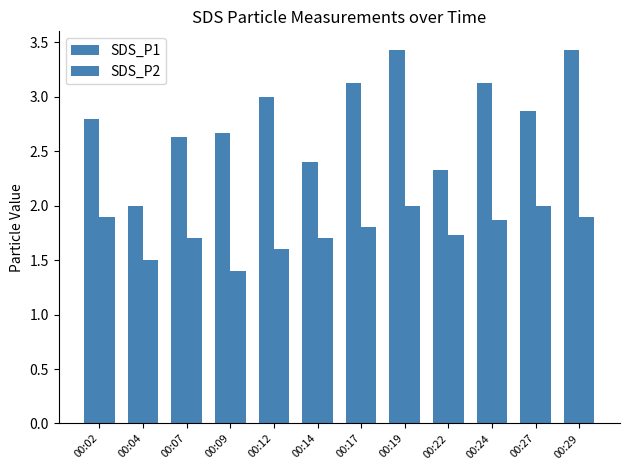

Which series has the largest total across all categories?

SDS_P1